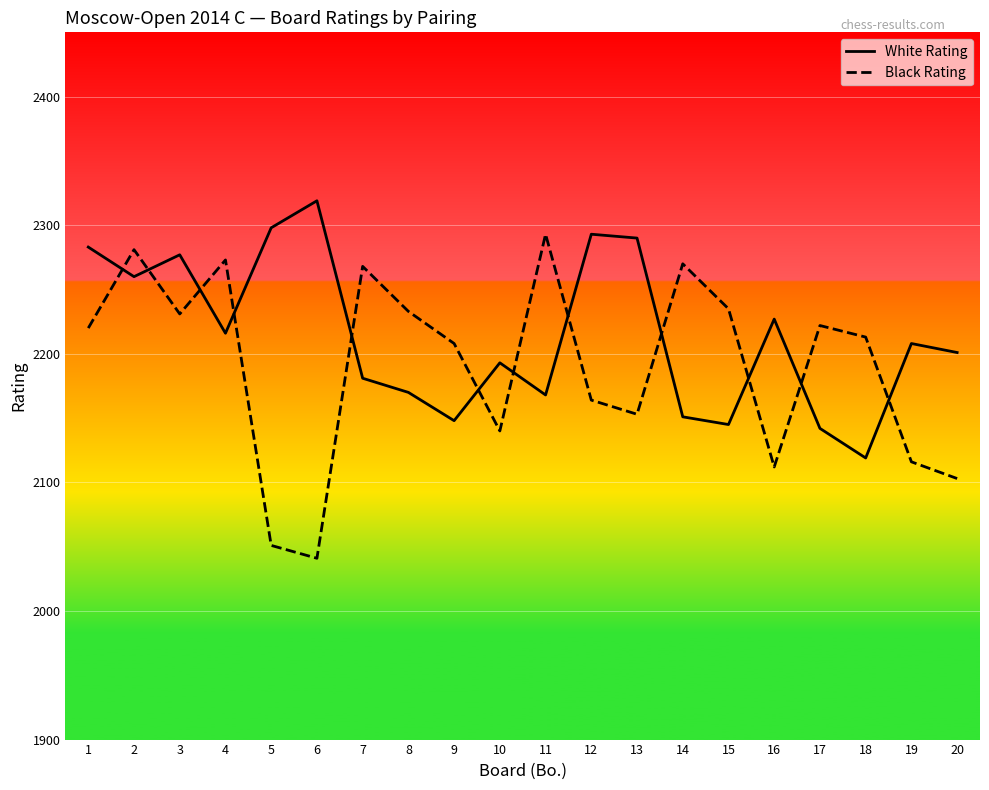

How many series are shown in this chart?

2